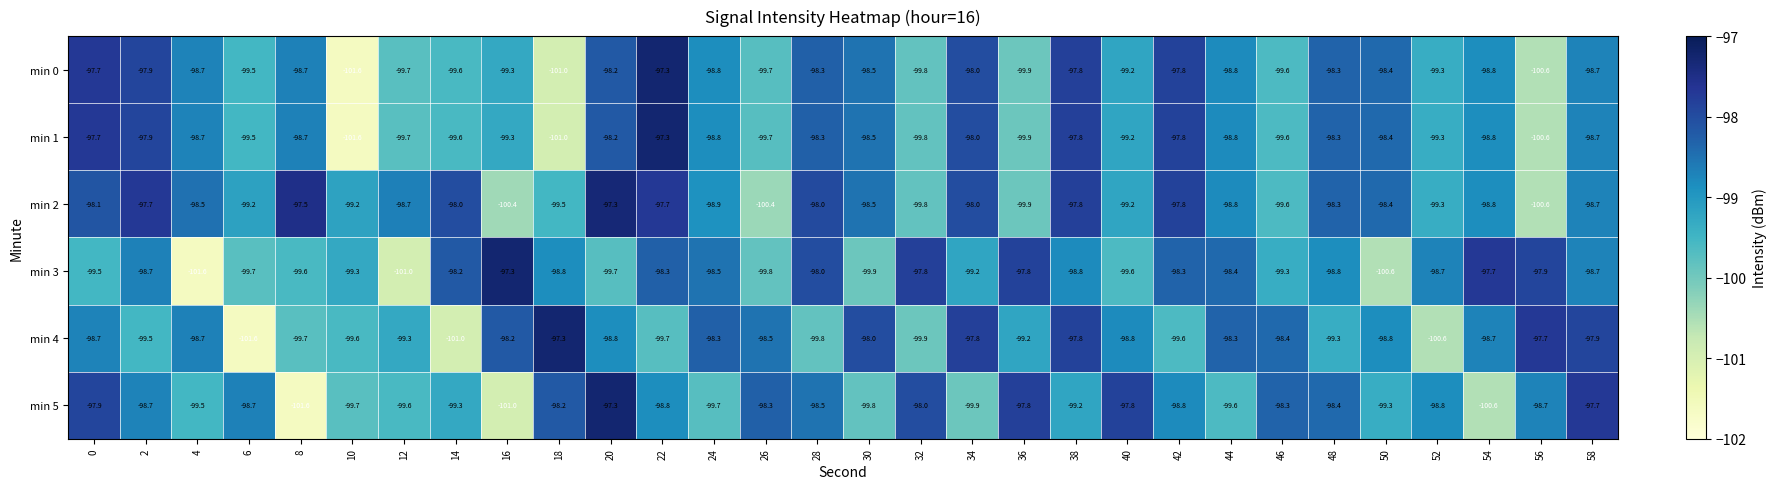

What is the average value of the min 4 series?

-99.0